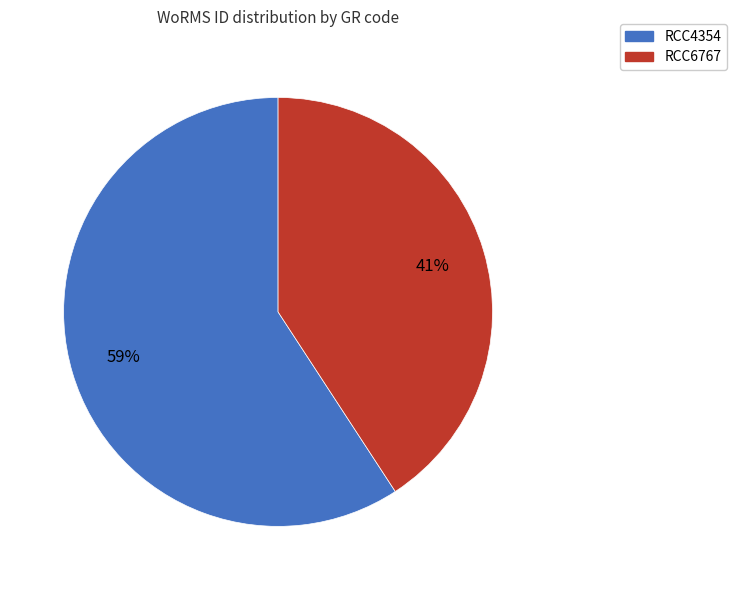

Rank the categories by value from highest to lowest.

RCC4354, RCC6767